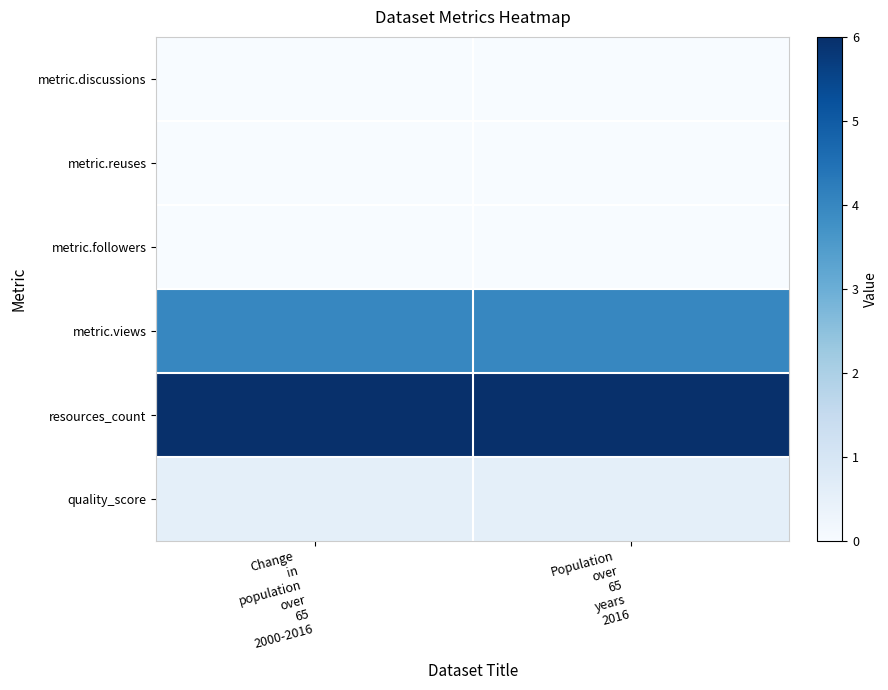

Which series has the largest total across all categories?

resources_count